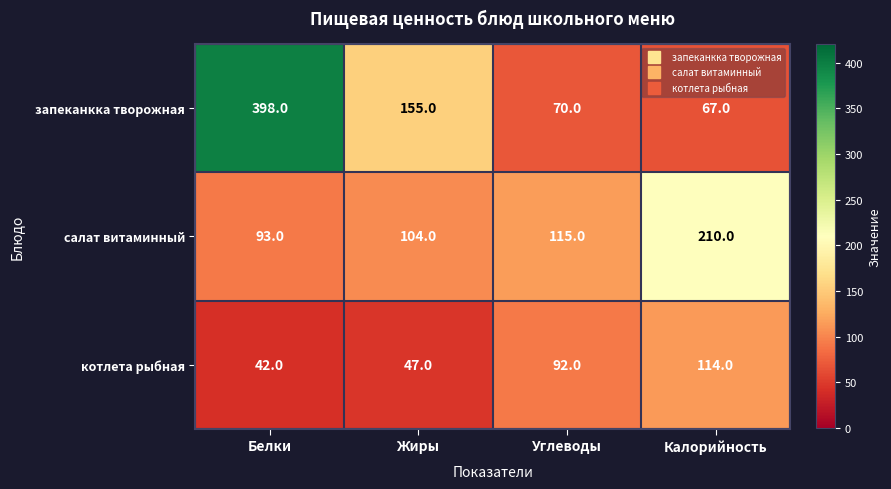

Is it true that запеканкка творожная equals 155 at Жиры?

True